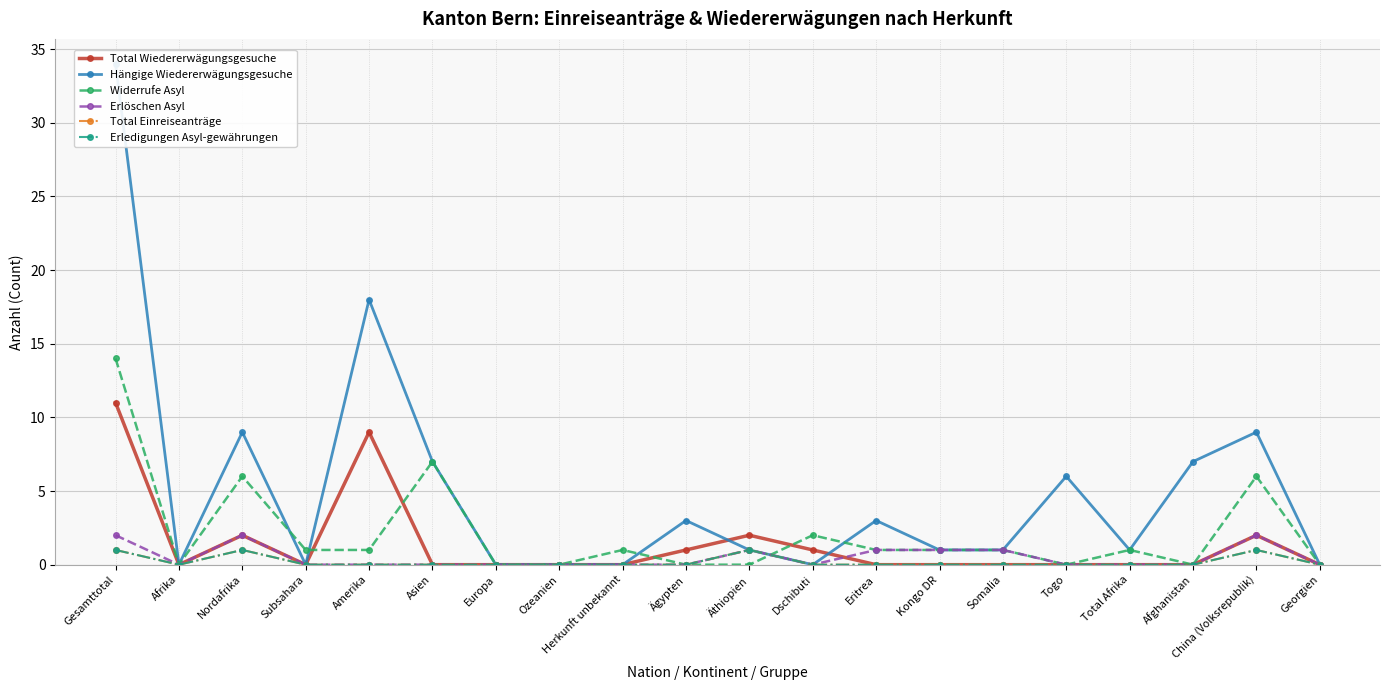

Where is Erlöschen Asyl nearest to the value 1?

Äthiopien